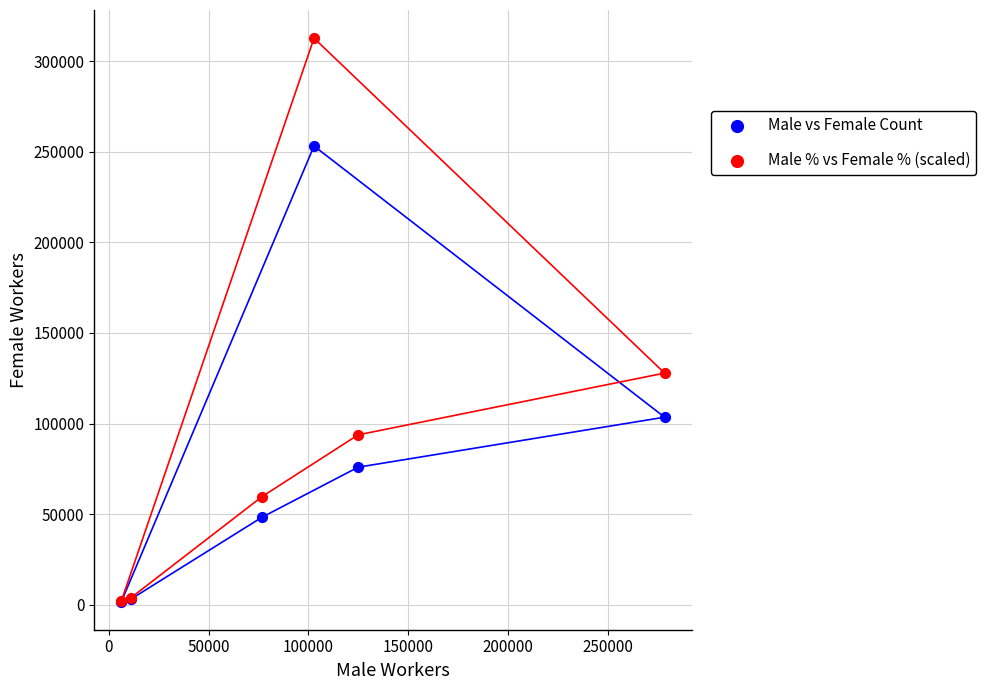

Which series reaches the maximum Y coordinate?

Male % vs Female % (scaled)